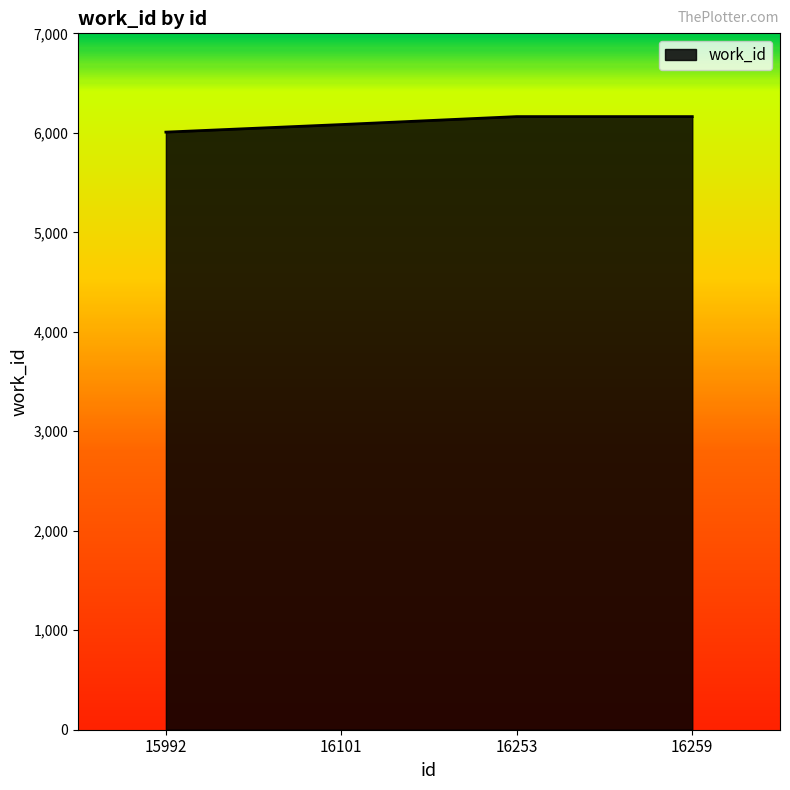

What is the sum of all values?

24416